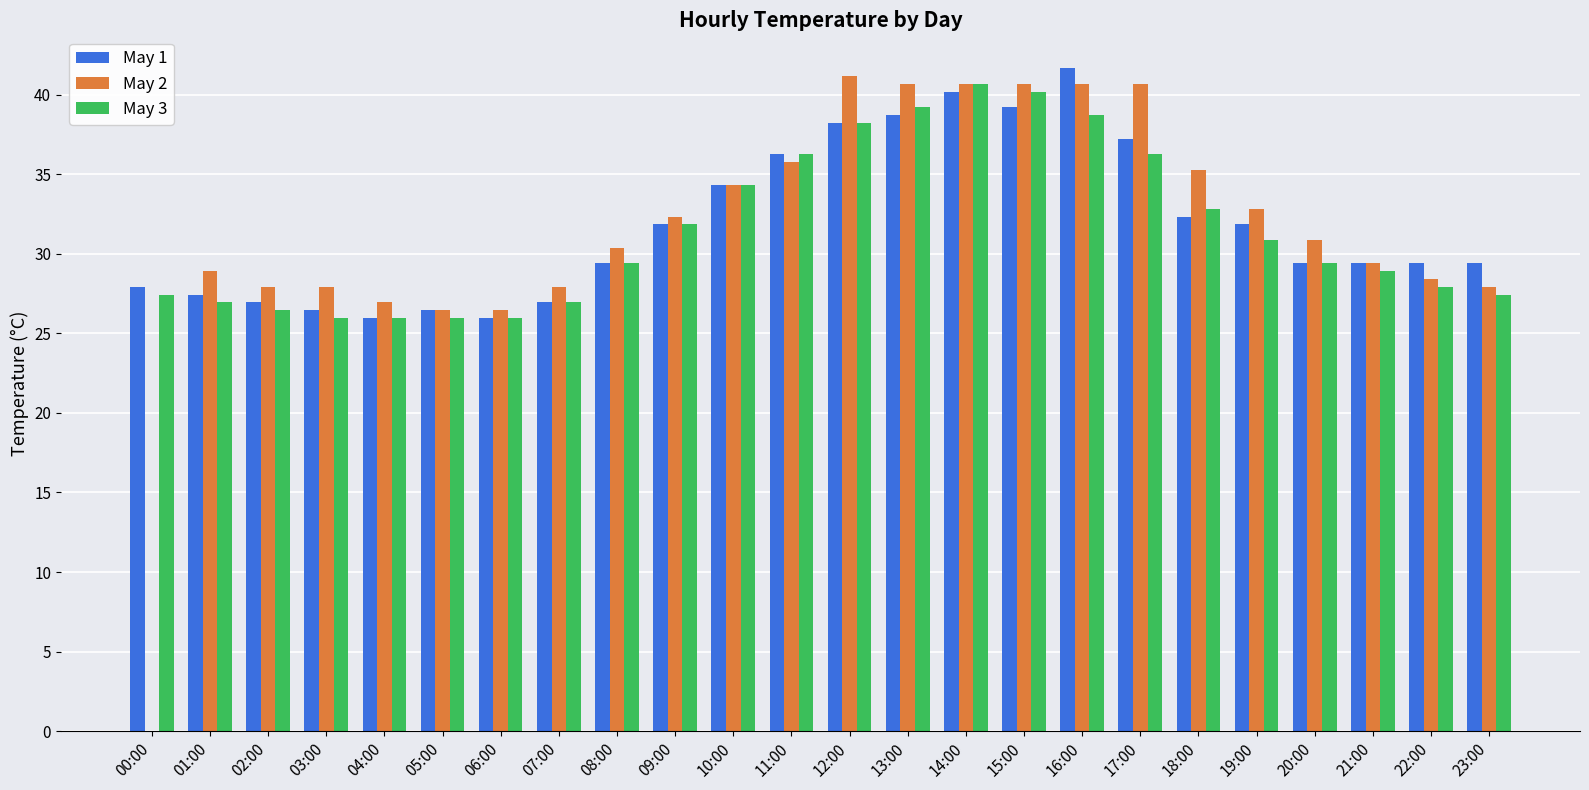

What is the maximum value for May 3?

40.7